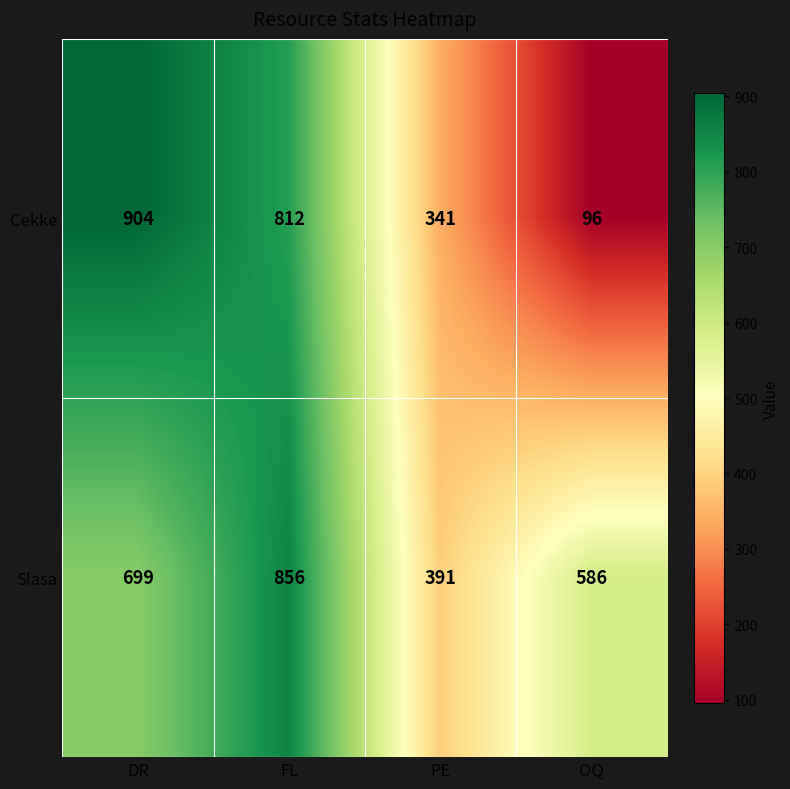

Which category has the highest value in the Cekke series?

DR